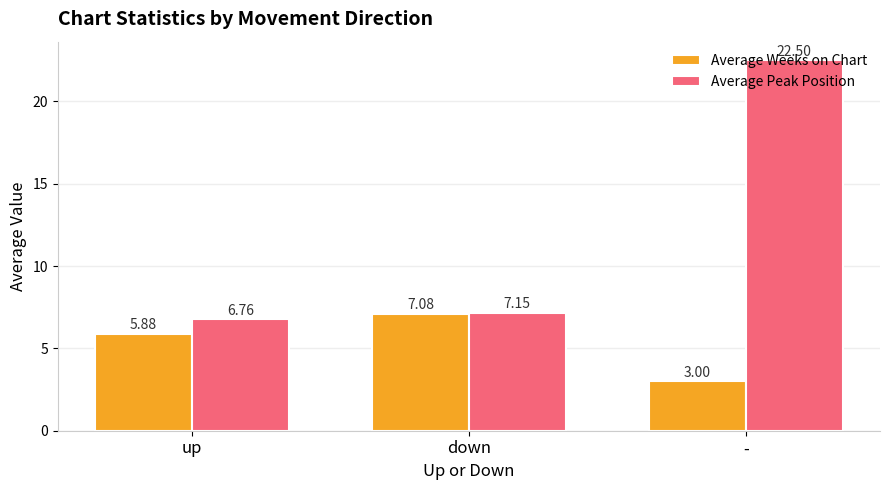

How many groups of bars are there?

3